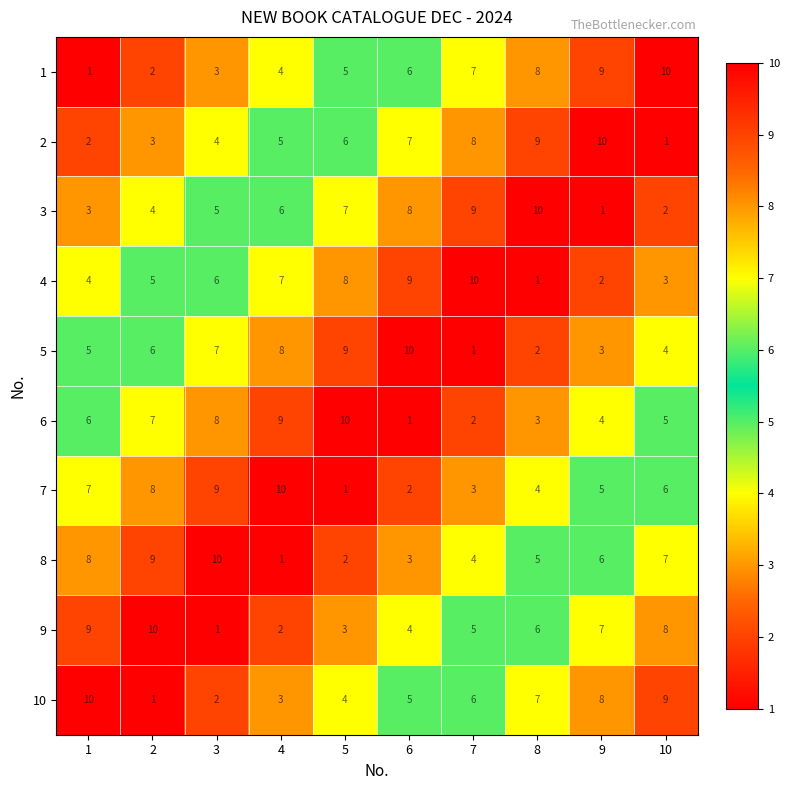

The value of 2 at 9 is 4. True or false?

False